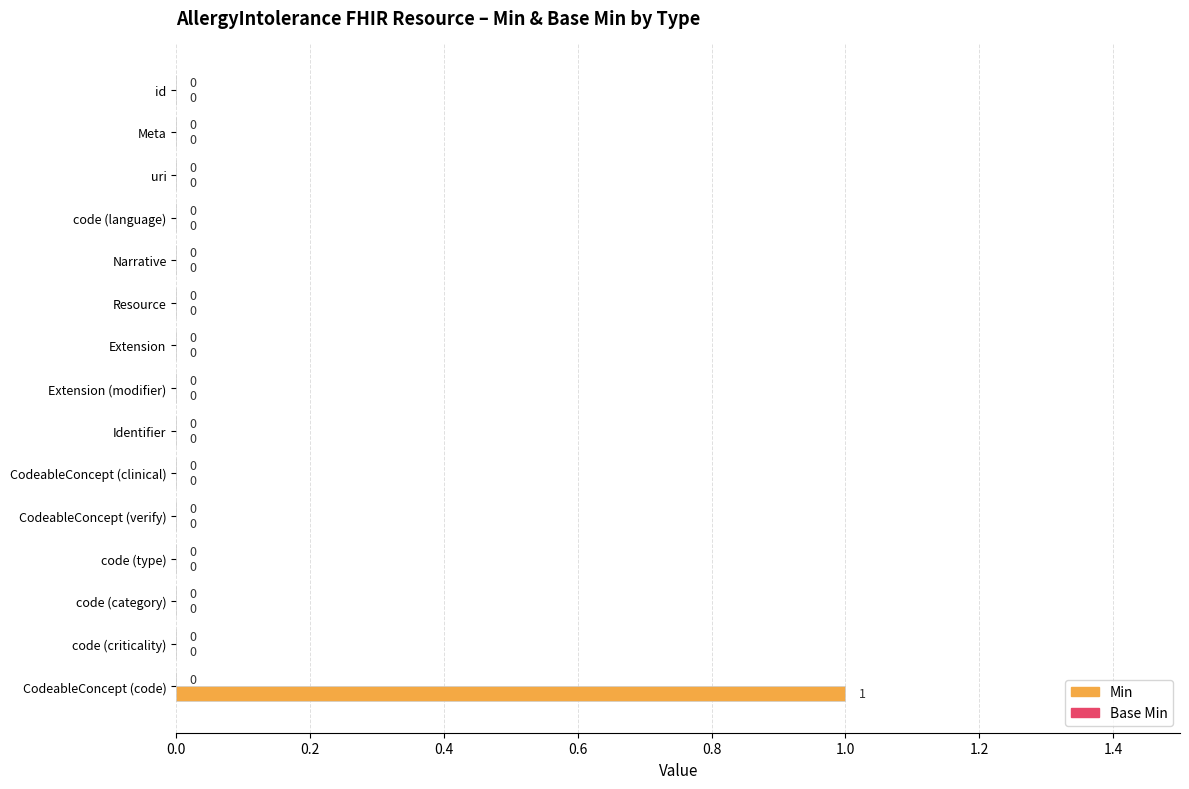

At which category does the chart reach its peak across all series?

CodeableConcept (code)